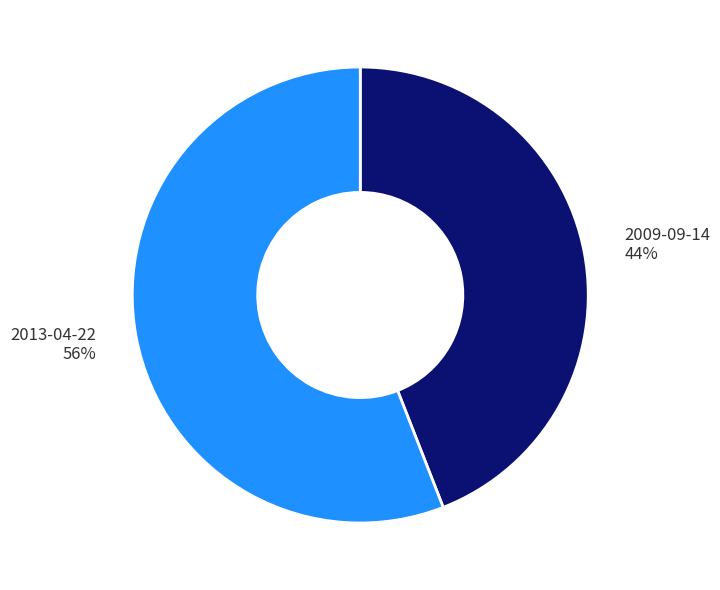

How many segments does this pie chart have?

2